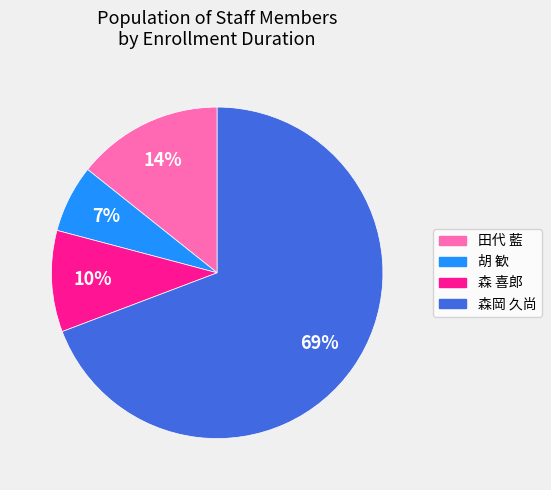

How many segments does this pie chart have?

4